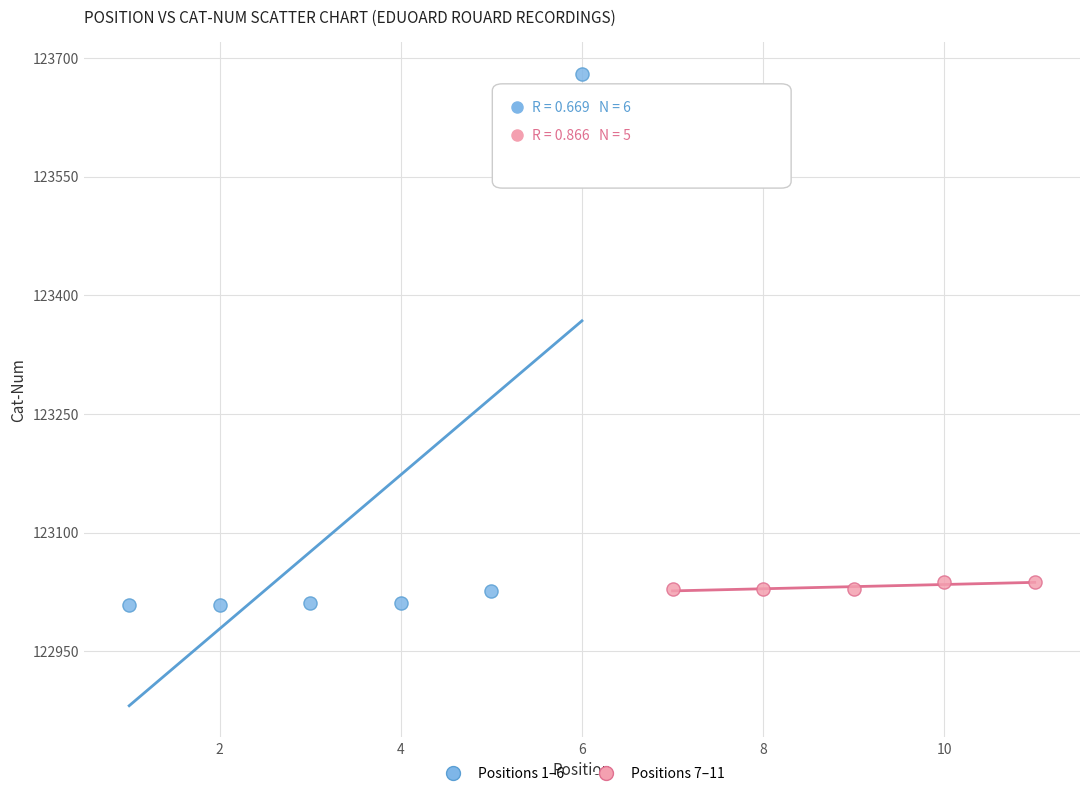

Which series has the widest spread of Y values?

Positions 1–6